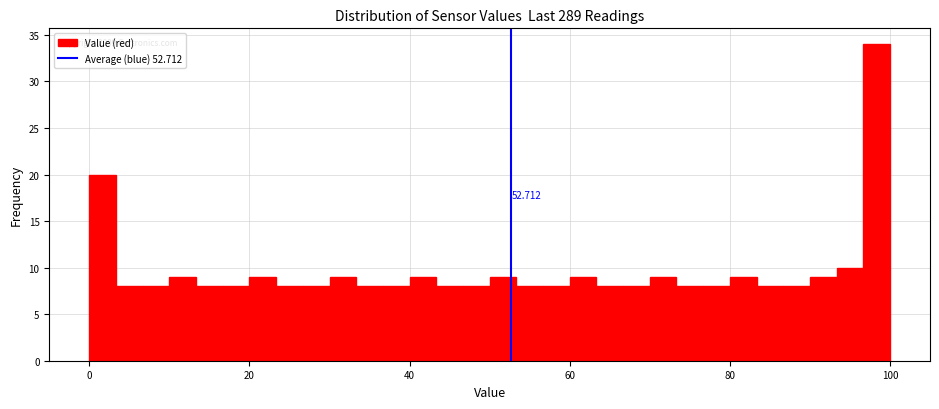

Read against the x-axis, roughly where is the centre of the tallest bar?

98